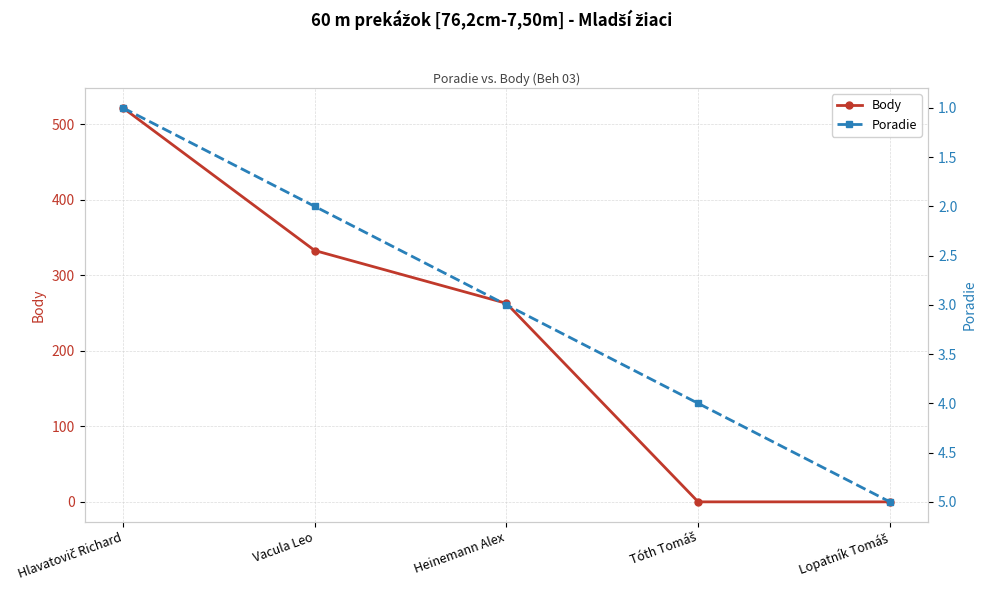

What is the label of the 3rd point from the right?

Heinemann Alex